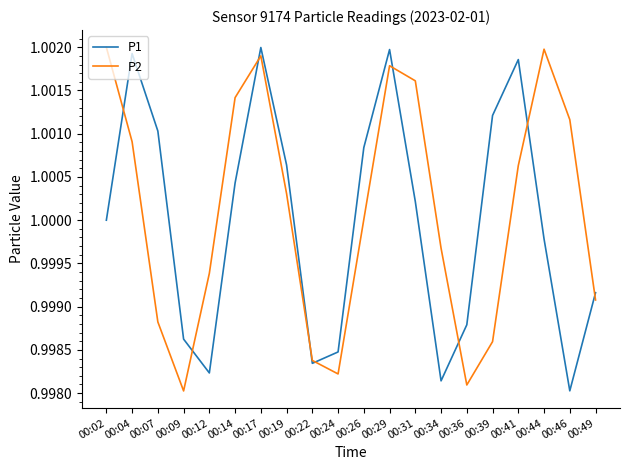

At how many categories does at least one series exceed 1?

13